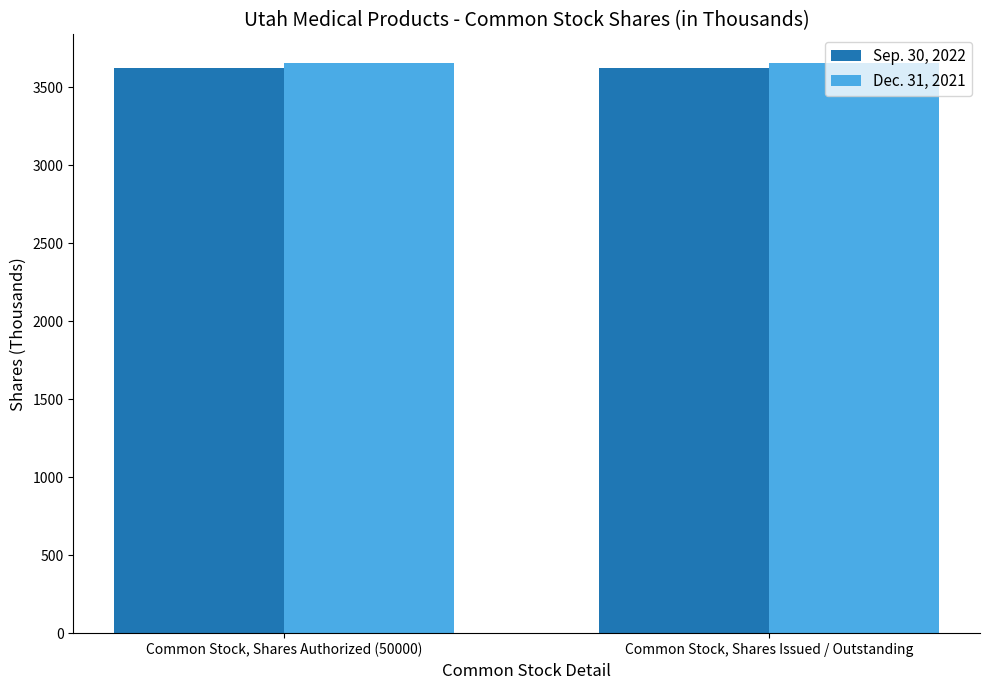

What is the sum of all Dec. 31, 2021 values?

7310